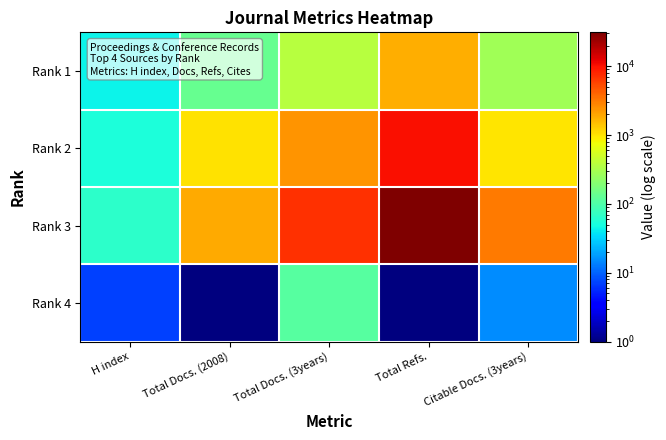

At which category is the sum across all series the highest?

Total Refs.